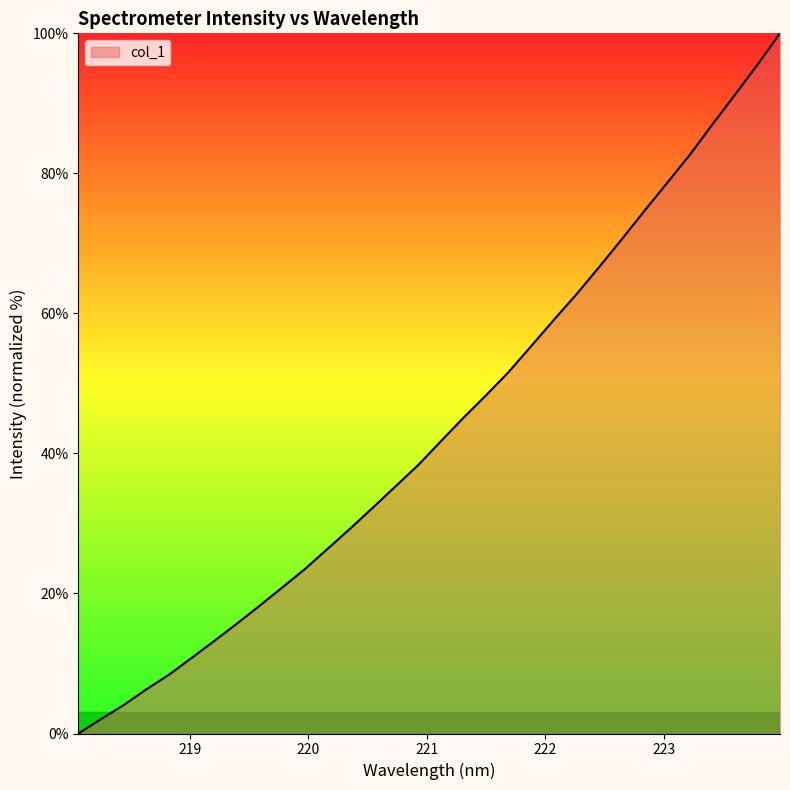

What is the greatest value displayed?

100.0